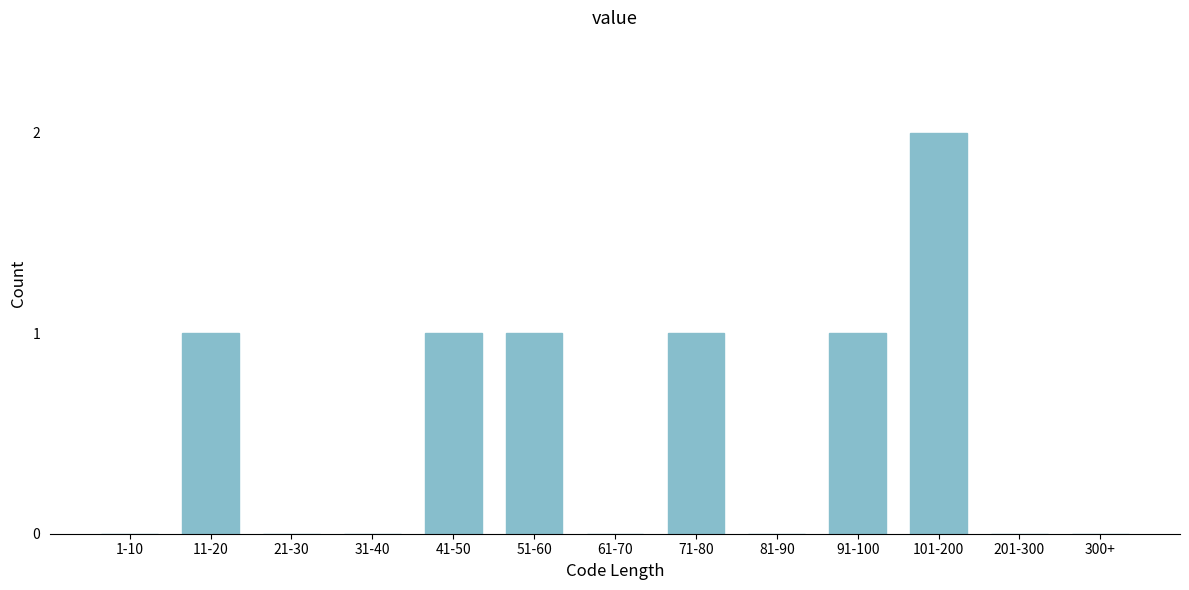

Reading left to right, what are all the values shown in this chart?

1-10=0	11-20=1	21-30=0	31-40=0	41-50=1	51-60=1	61-70=0	71-80=1	81-90=0	91-100=1	101-200=2	201-300=0	300+=0